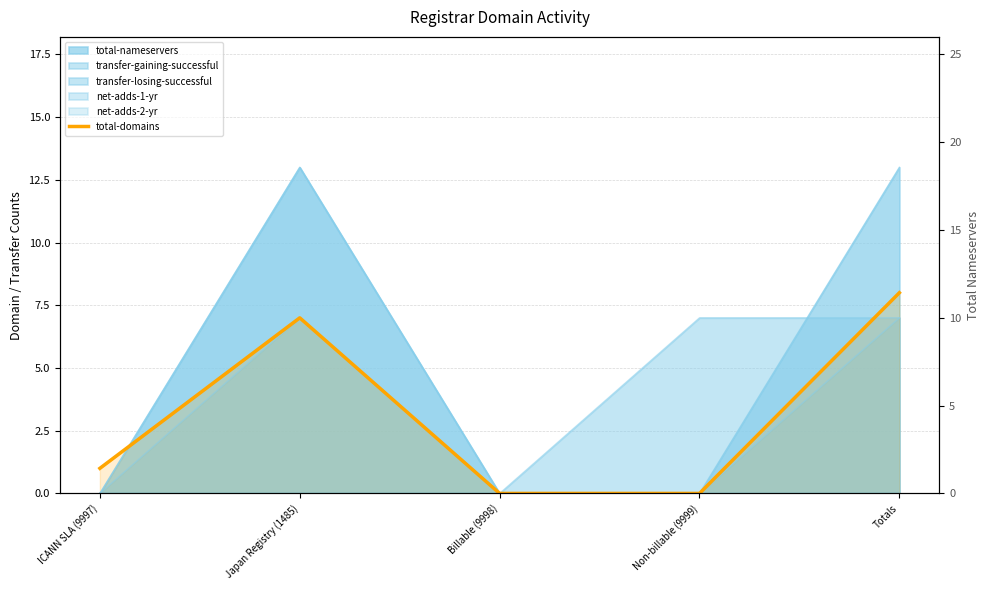

What is the label of the 5th point from the right?

ICANN SLA (9997)